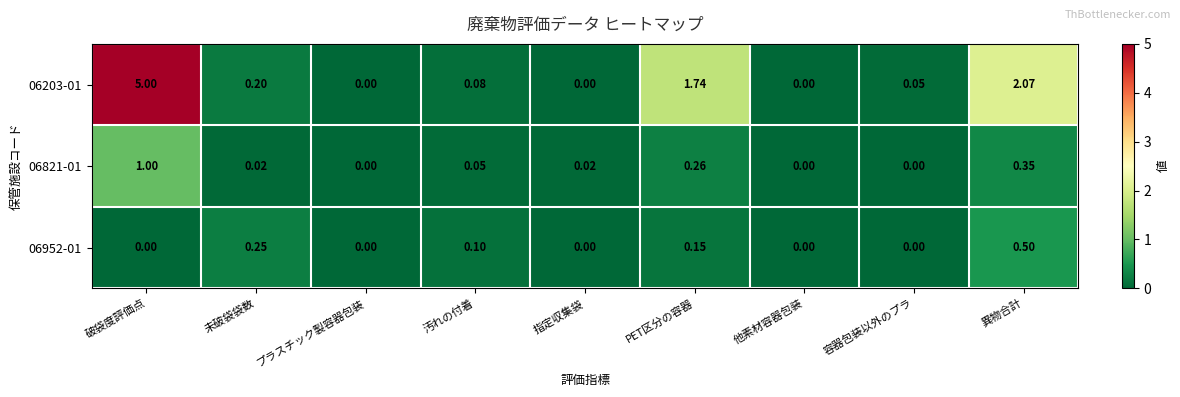

At which category is the sum across all series the highest?

破袋度評価点